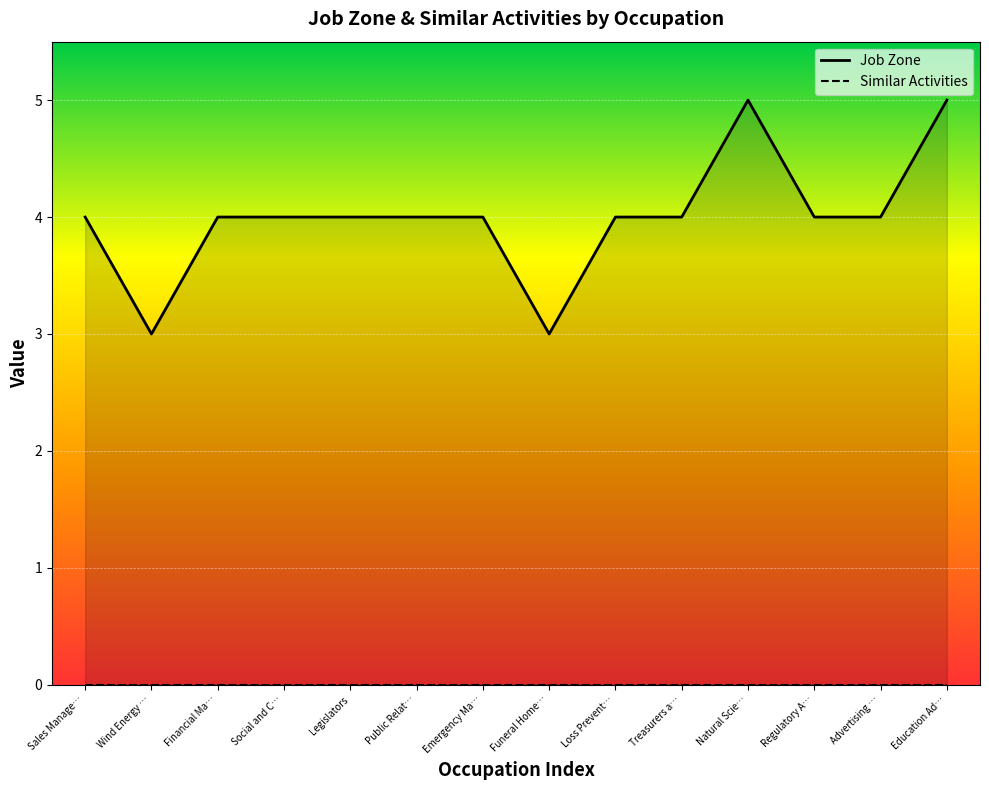

What is the spread (max minus min) of values at Natural Scie…?

5